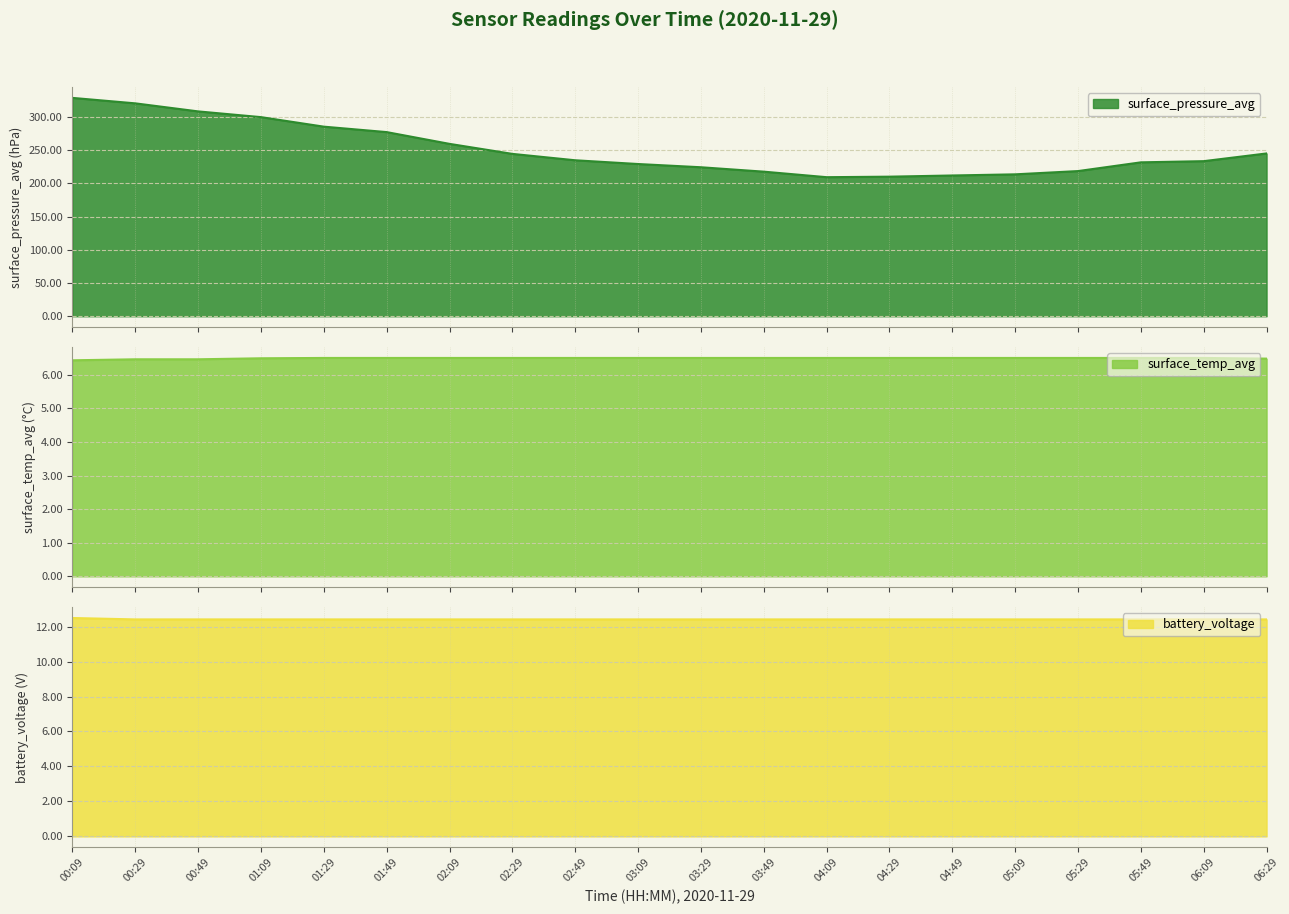

What is the label of the 19th point from the right?

00:29